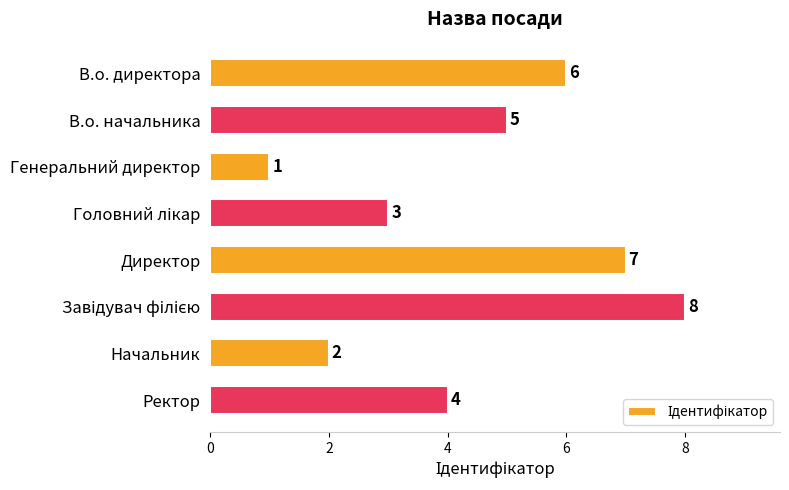

What is the difference between the maximum and minimum values?

7